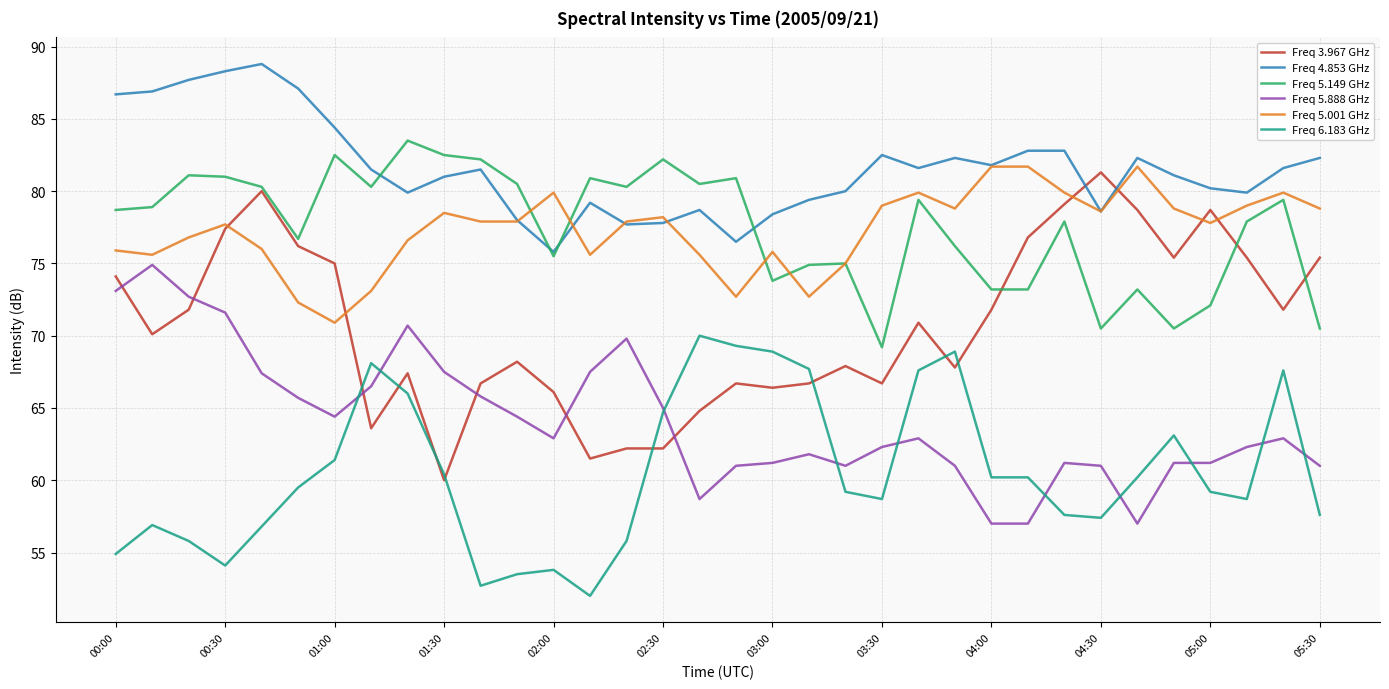

Which series has the largest total across all categories?

Freq 4.853 GHz